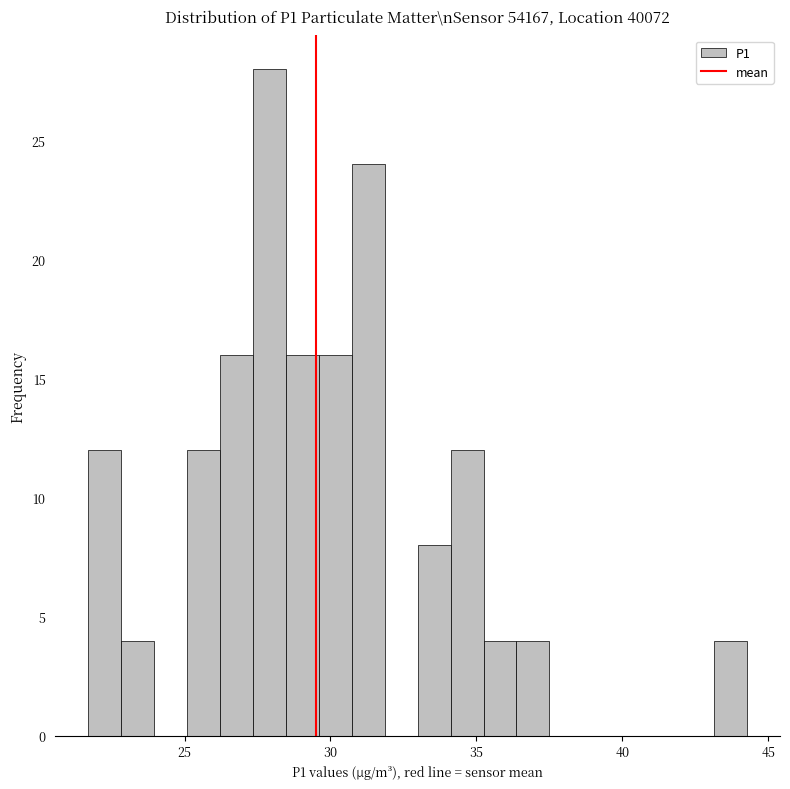

Read against the x-axis, roughly where is the centre of the tallest bar?

28.0